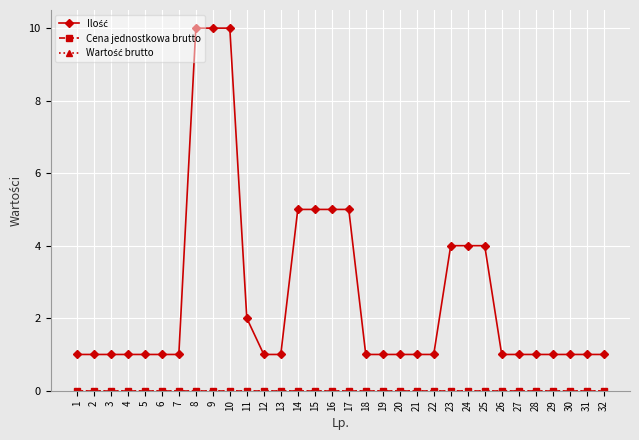

Does the chart have visible grid lines?

Yes